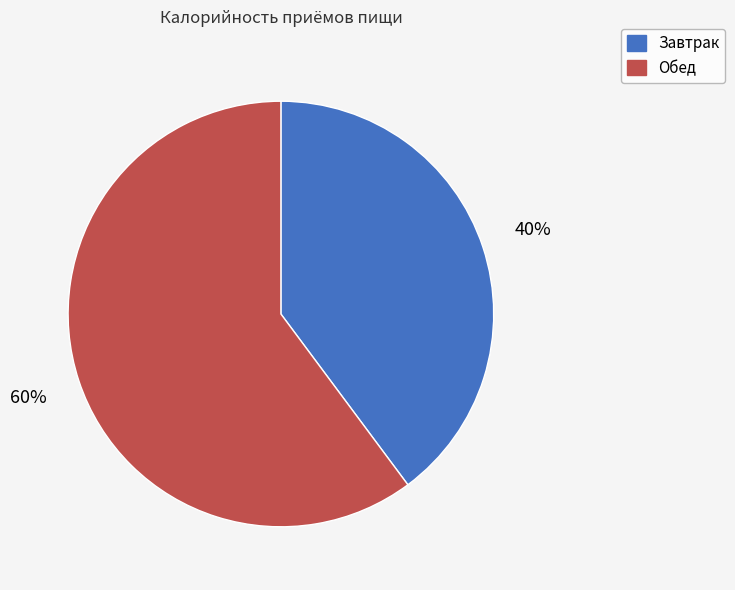

What is the largest slice in the pie chart?

Обед